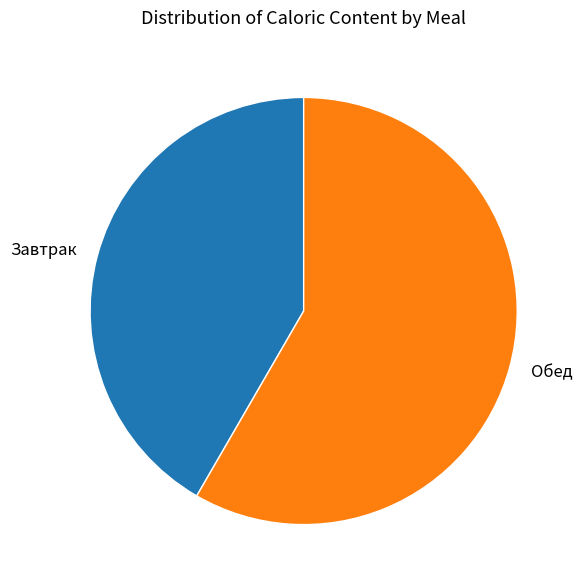

Combined, do Завтрак and Обед account for over 50%?

Yes